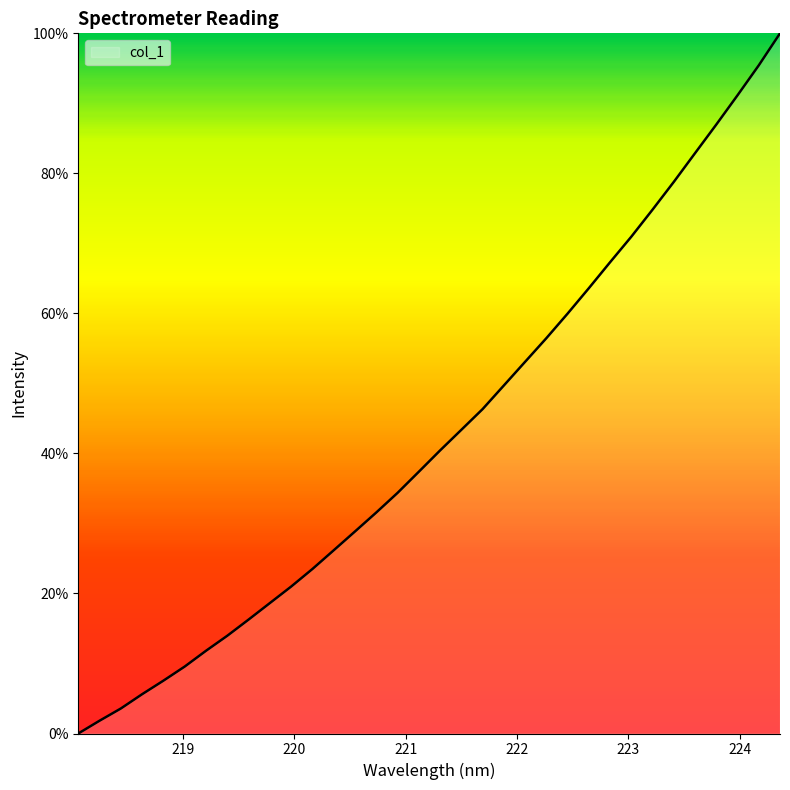

What is the maximum value shown in the chart?

100.0